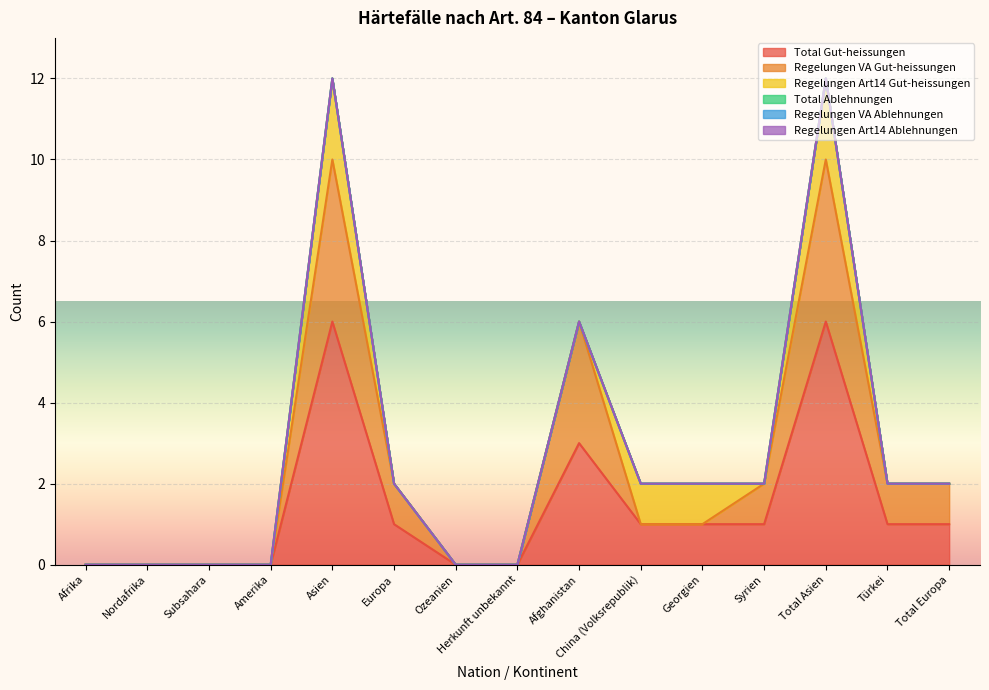

Is it true that Regelungen VA Ablehnungen equals 0 at Total Asien?

True